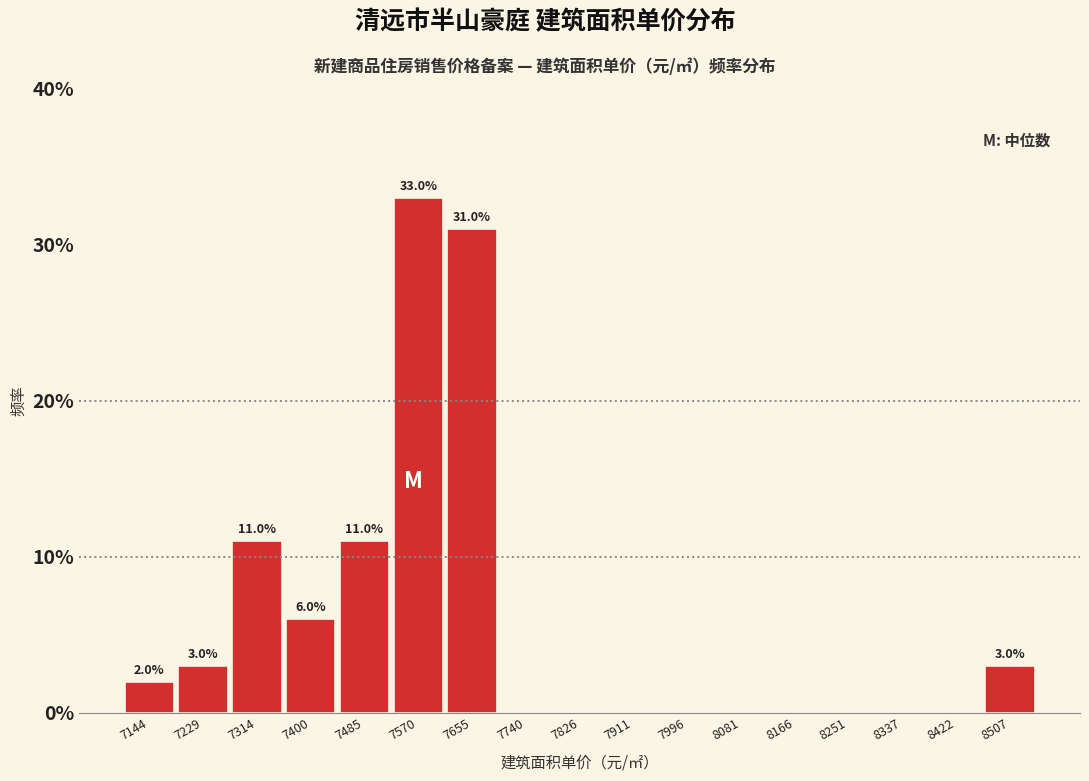

Which range on the x-axis has the tallest bar?

7530 to 7610